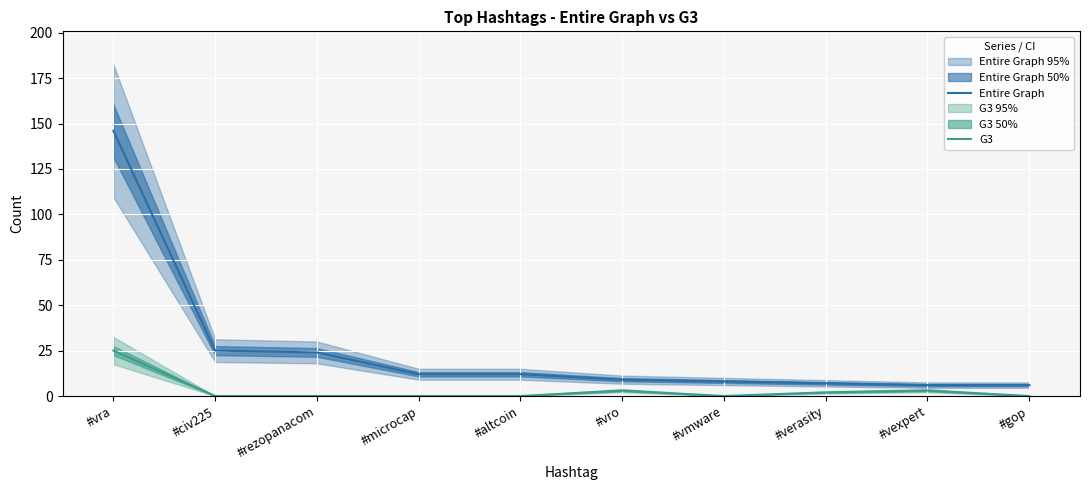

In G3, how many points are lower than both neighbors (excluding endpoints)?

1